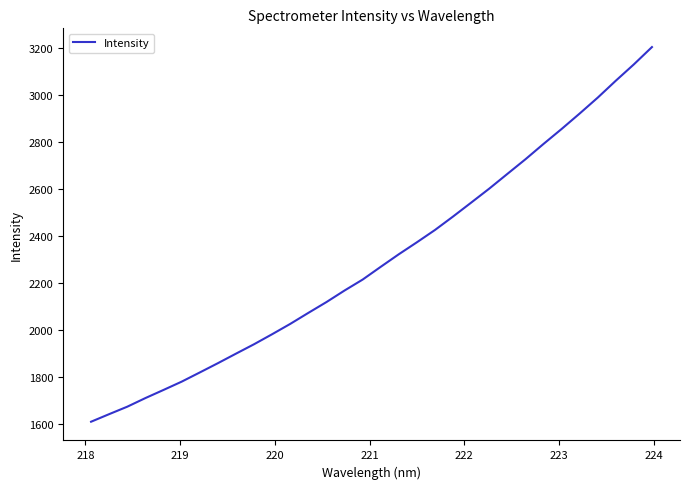

Reading left to right, extract all data points from this chart.

1610.3	1642.5	1674.2	1710.8	1745.4	1780.6	1819.6	1859.0	1899.6	1939.7	1982.3	2026.2	2073.0	2119.0	2168.1	2214.6	2268.9	2322.3	2373.2	2425.5	2482.8	2541.8	2601.3	2663.8	2726.0	2791.2	2854.8	2920.5	2988.2	3060.1	3129.6	3203.1